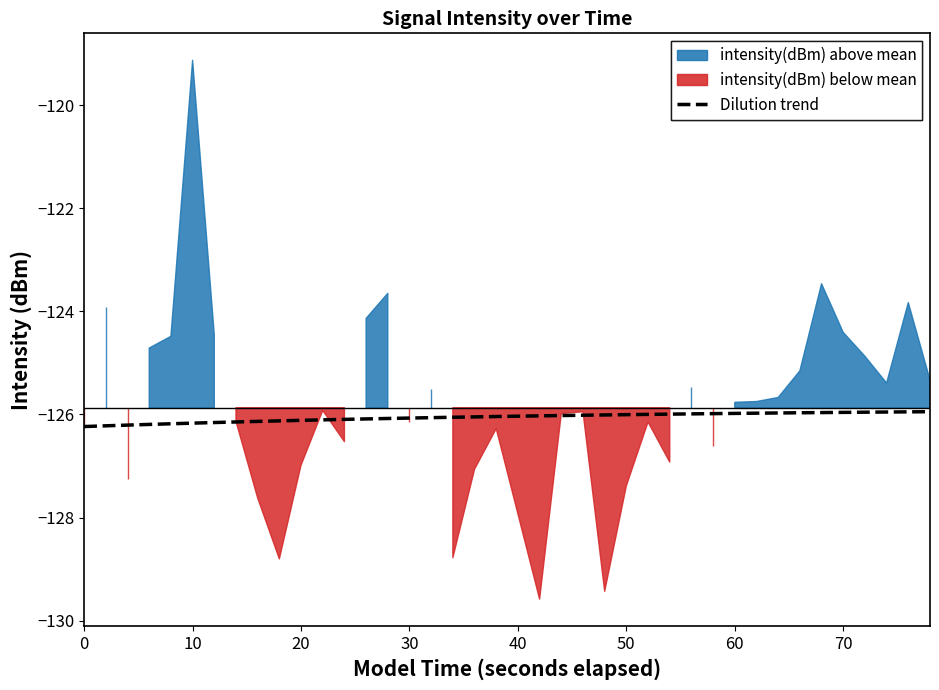

What is the maximum value for Dilution trend?

-125.9